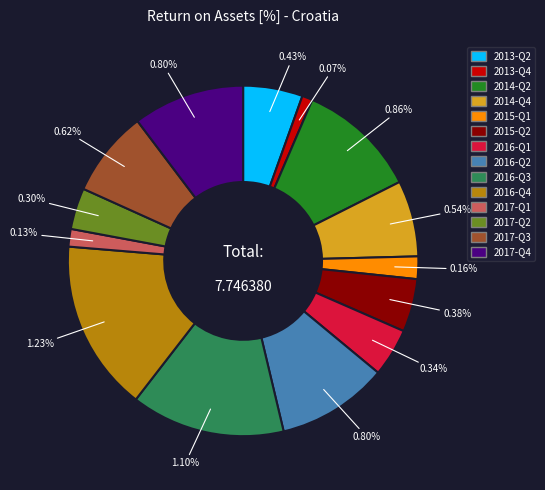

To the nearest percent, what is the difference between the largest and smallest slice percentages?

15%